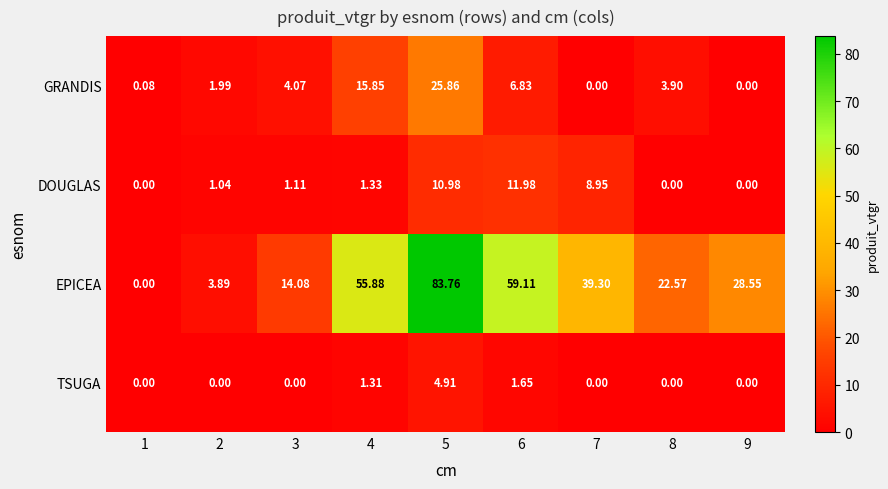

How many distinct data groups are displayed?

4